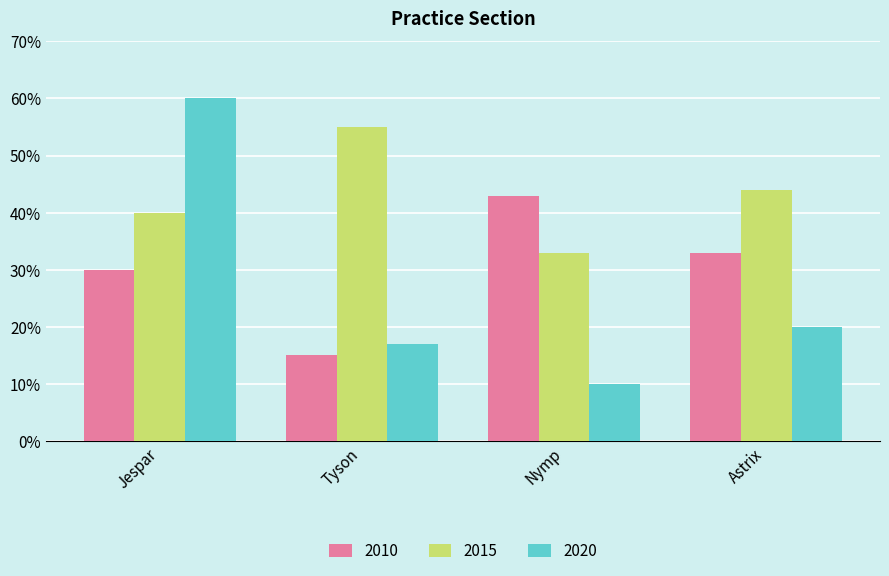

Is the value of 2020 at Jespar greater than the value of 2010 at Jespar?

Yes